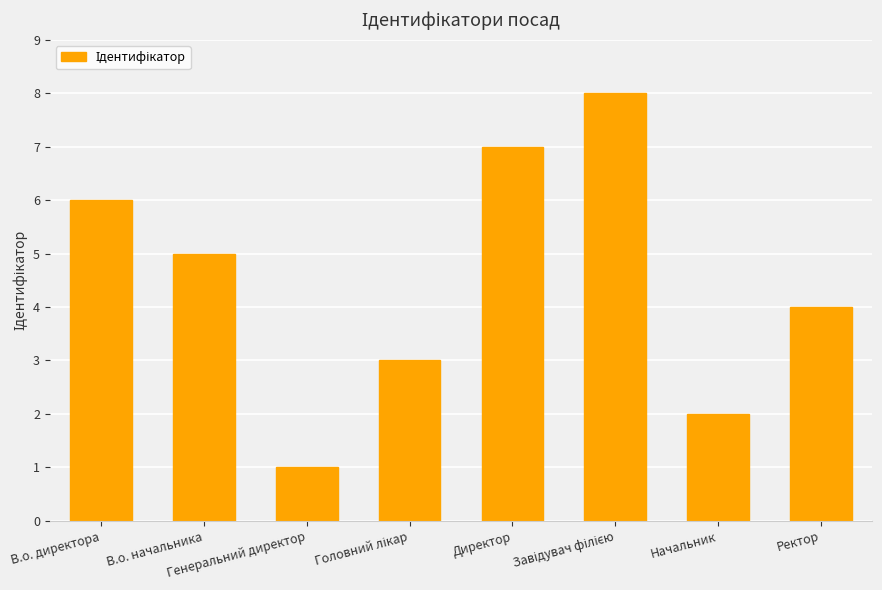

Approximately how many times larger is the value at Генеральний директор compared to В.о. начальника?

0.2